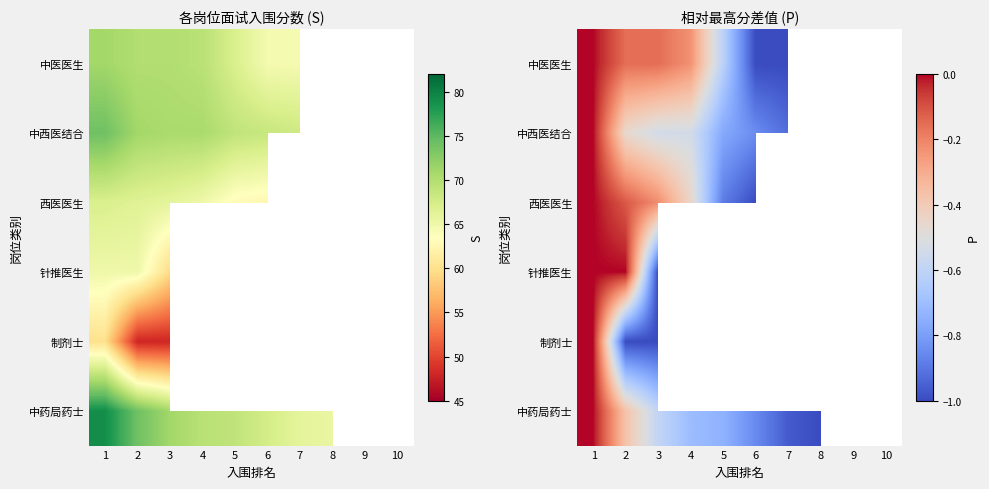

List the series in order of their peak value, highest first.

中医医生, 中西医结合, 西医医生, 针推医生, 制剂士, 中药局药士